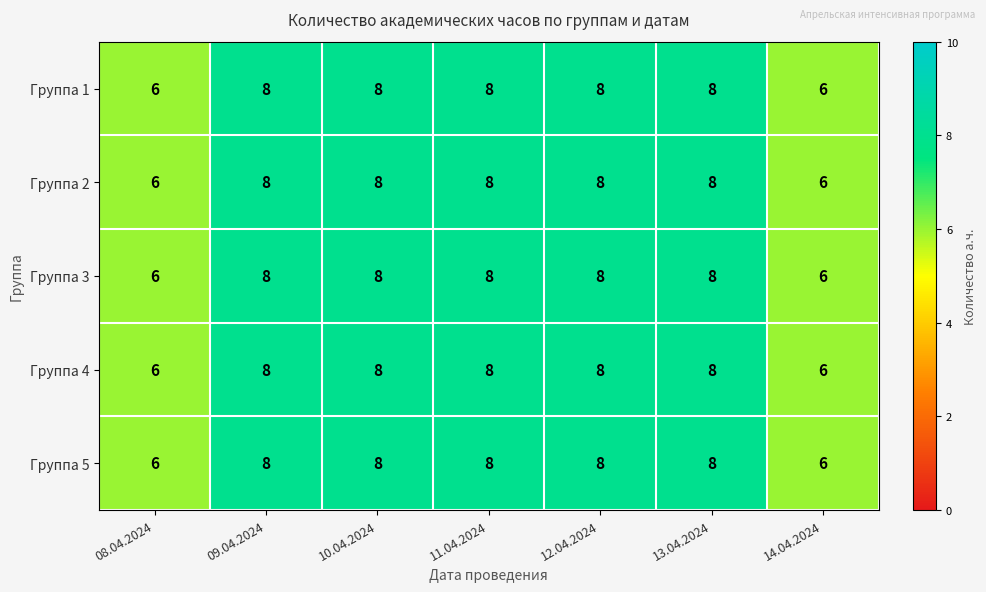

What value does the Группа 3 series have at 09.04.2024?

8